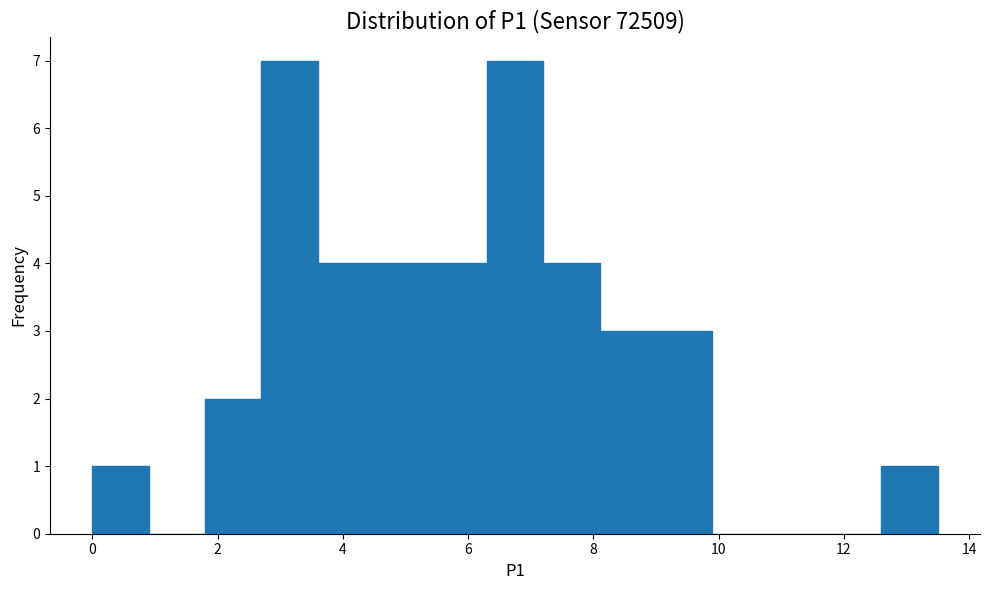

What is the height of the bar covering 9.0 to 9.9 on the x-axis? Neither the bar edges nor the heights are printed on the chart, so give them approximately, as read against the axes.

3